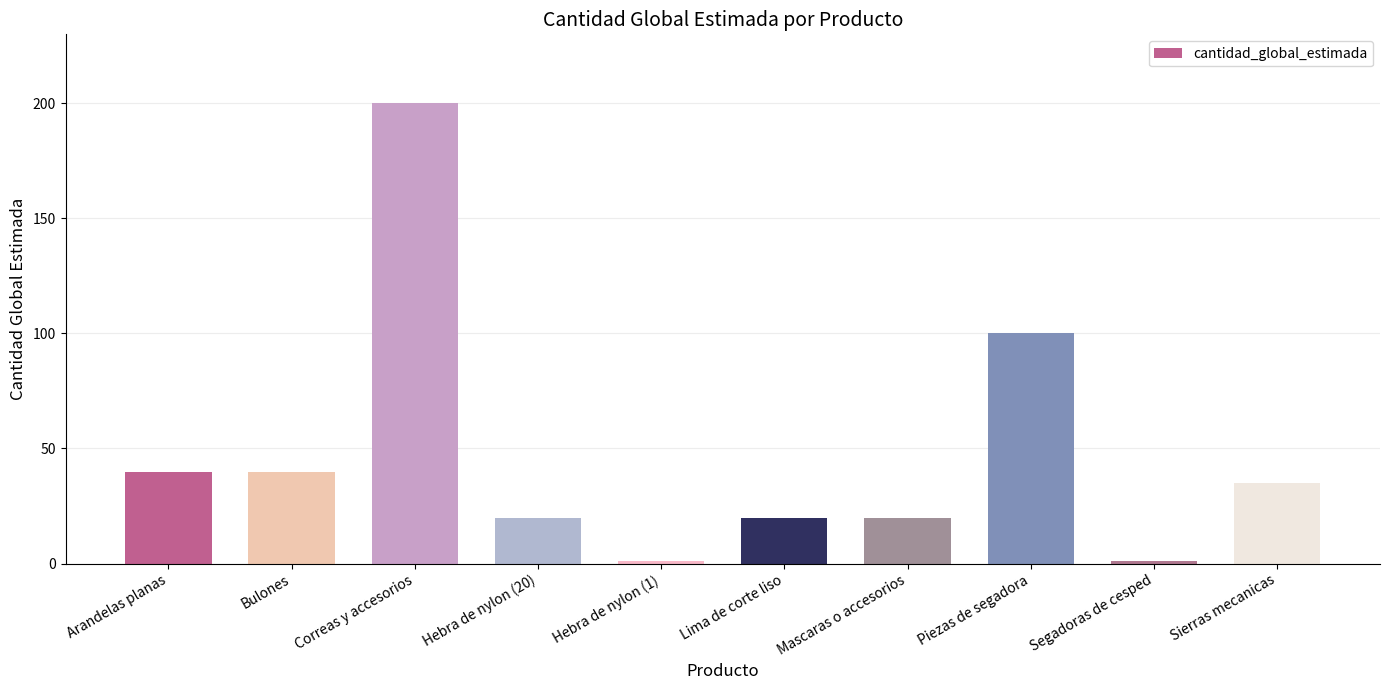

Which has a higher value, Piezas de segadora or Hebra de nylon (20)?

Piezas de segadora